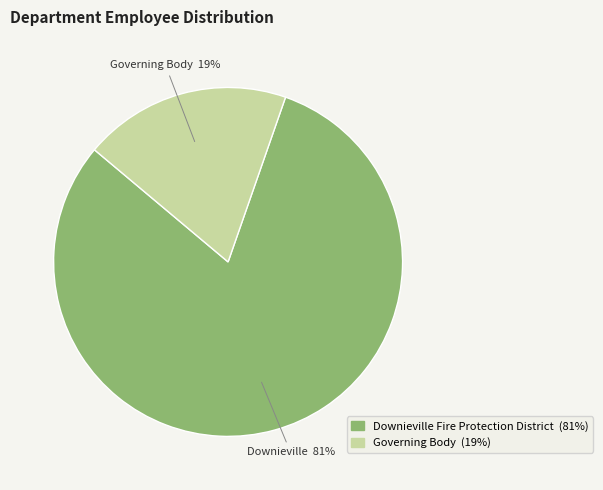

How many segments does this pie chart have?

2